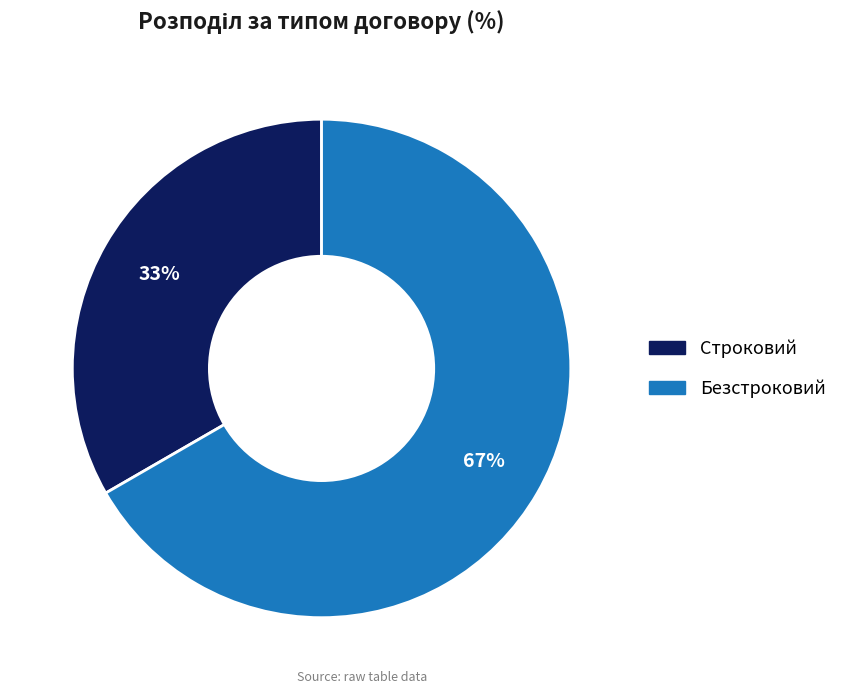

Between Строковий and Безстроковий, which is larger?

Безстроковий